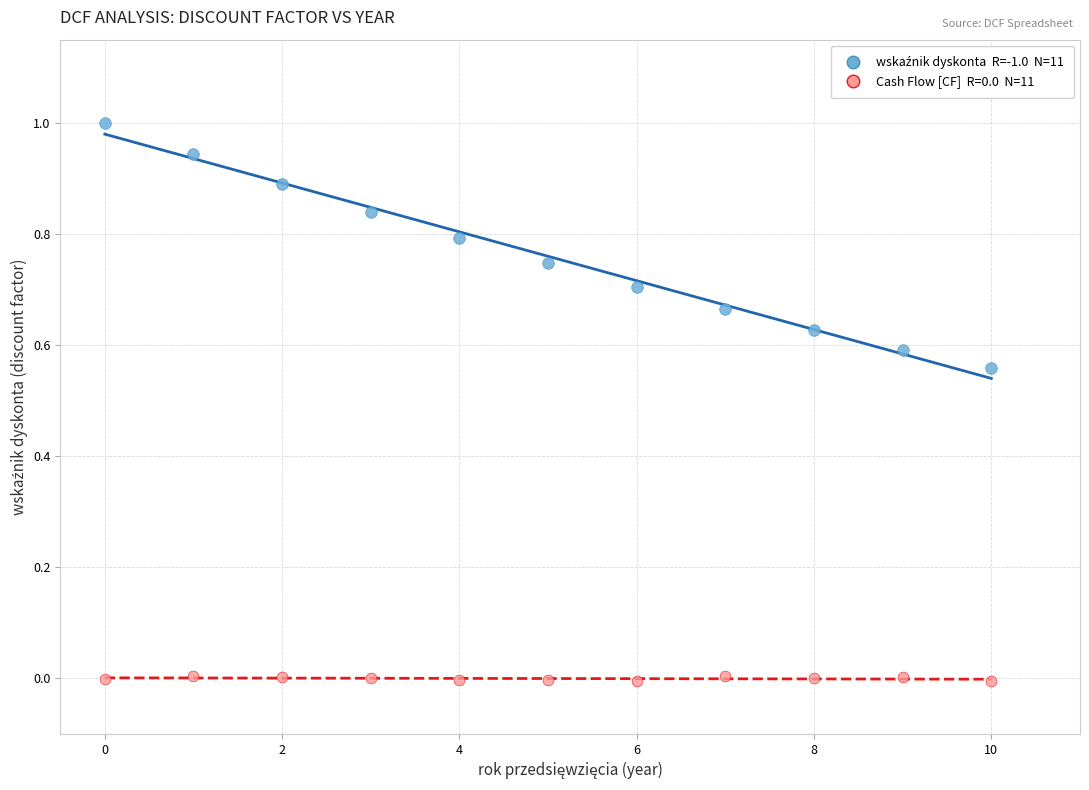

Across all data points, what is the range of Y values (max minus min)?

1.0